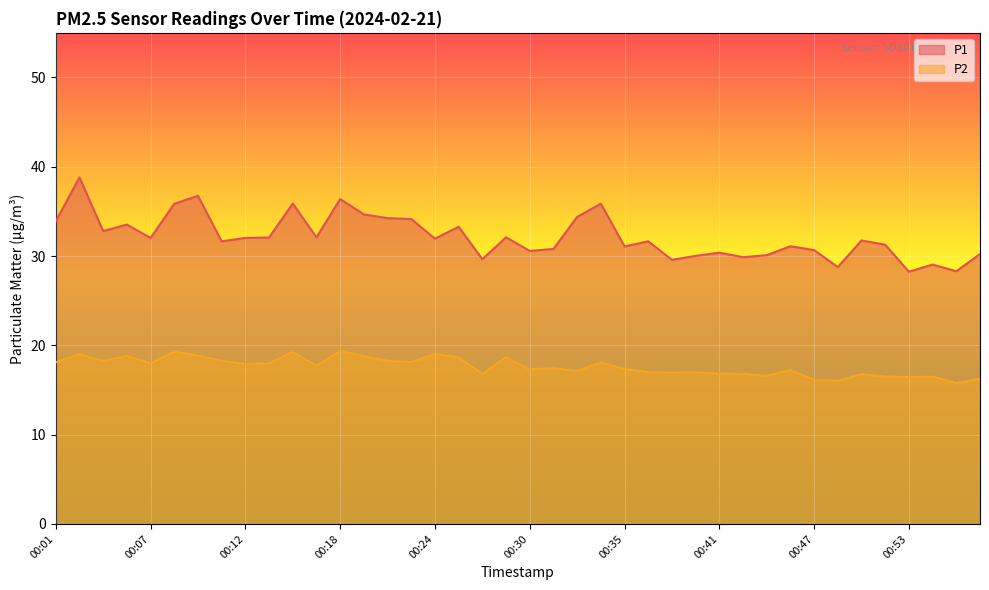

The value of P1 at 00:20 is 18.5. True or false?

False